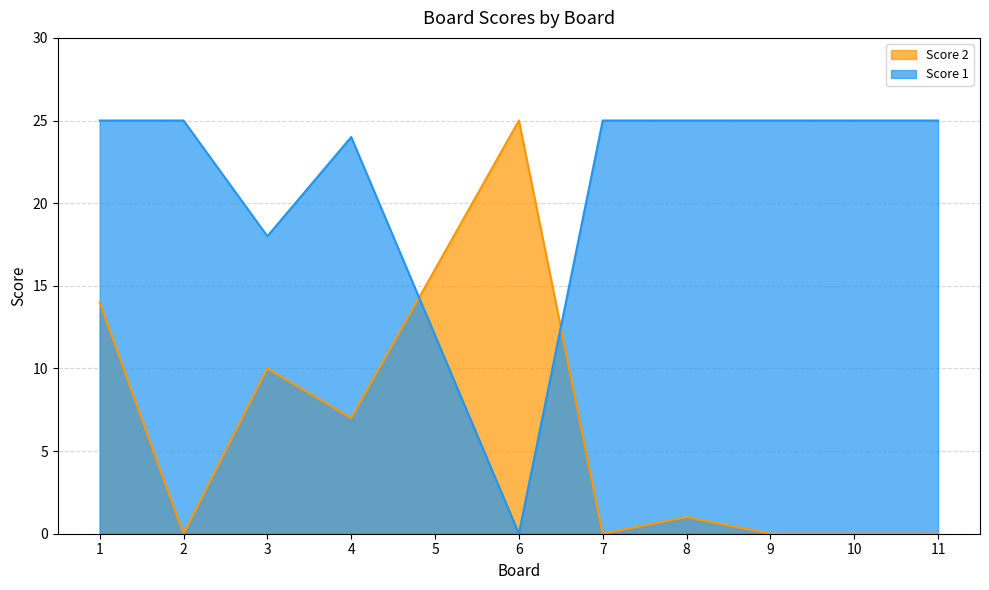

Where is the first local minimum for Score 2?

2